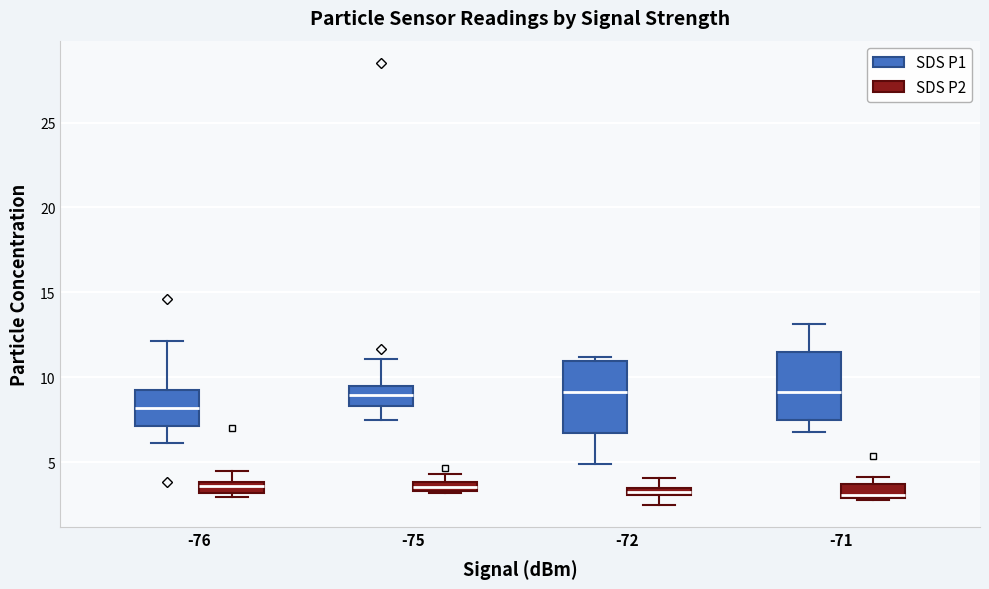

Where is the lower edge of the box for -71 (SDS P2) on the y-axis? The values are not printed on the chart, so give them approximately, as read against the axis.

3.0